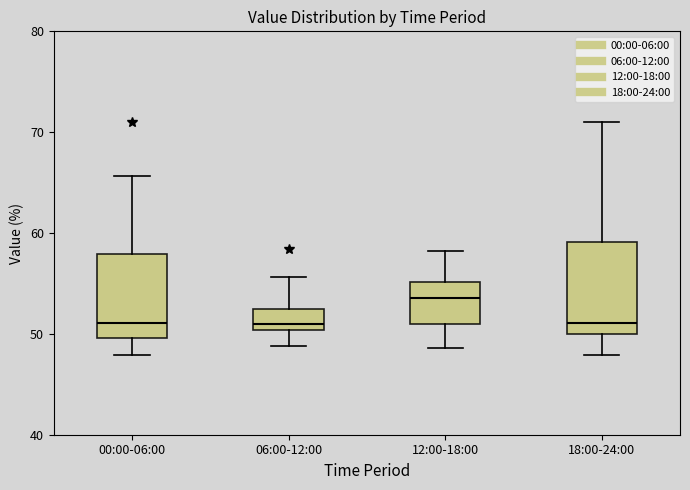

Which box's median line is the highest?

12:00-18:00